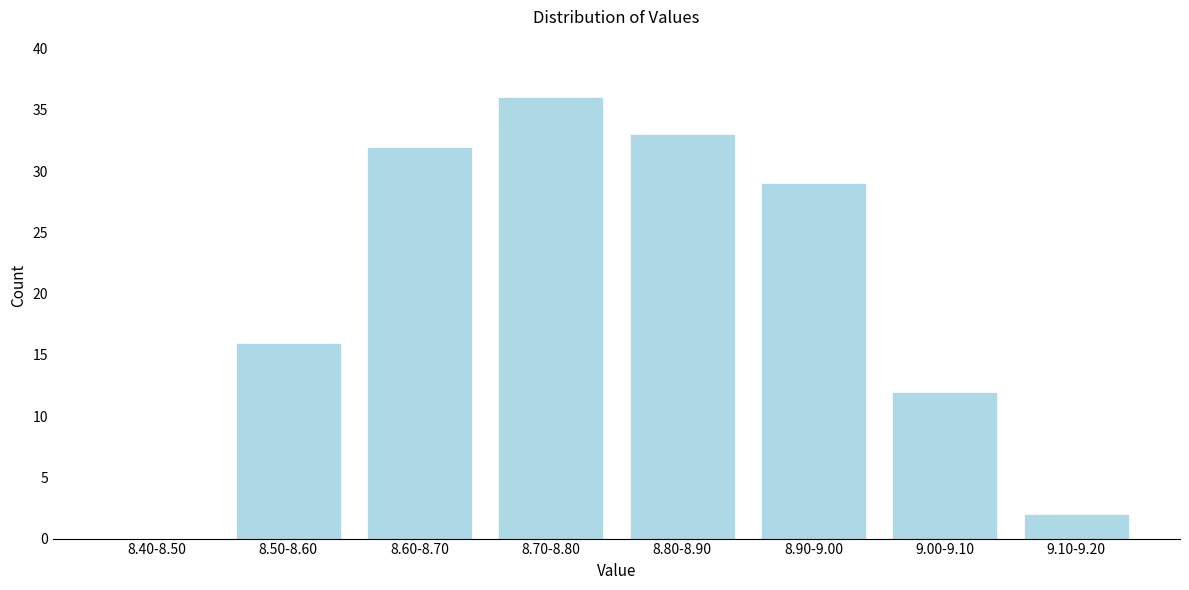

Reading right to left, list all the values displayed in this chart.

9.10-9.20=2	9.00-9.10=12	8.90-9.00=29	8.80-8.90=33	8.70-8.80=36	8.60-8.70=32	8.50-8.60=16	8.40-8.50=0